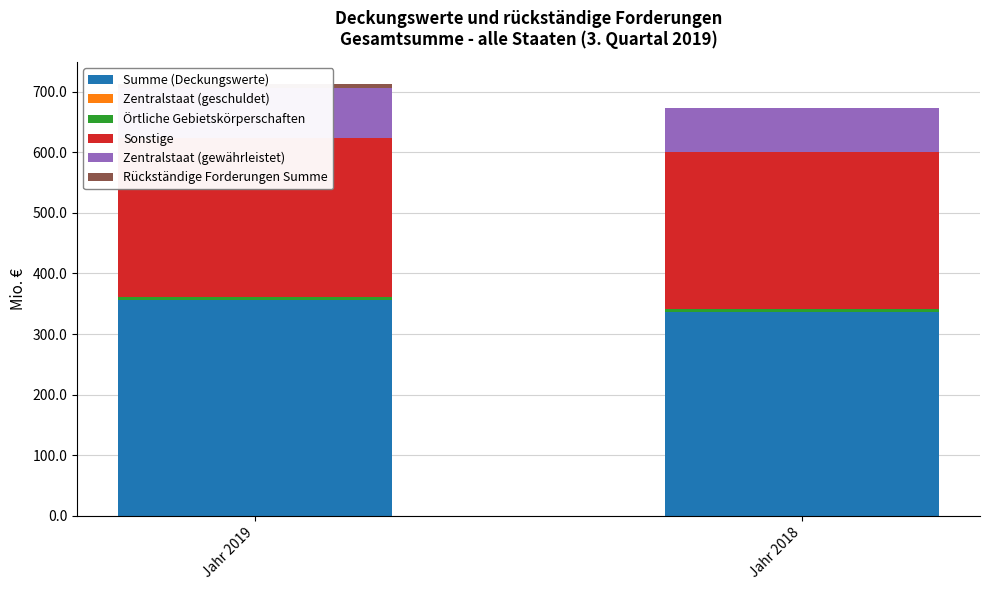

Count the Sonstige values in the range 258 to 262.

1